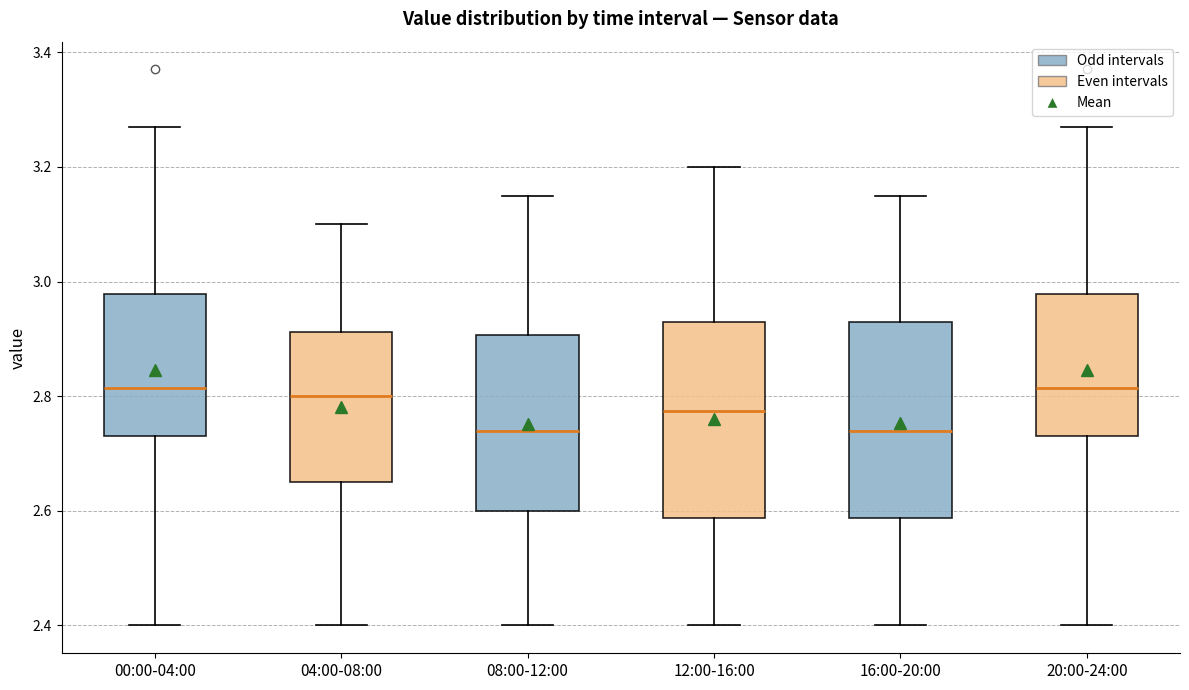

Reading left to right, read every box against the y-axis: the position of its median line, the range the box covers, and the ends of its whiskers. The values are not printed on the chart, so give them approximately, as read against the axis.

00:00-04:00: median 2.82, box 2.74 to 2.98, whiskers 2.40 to 3.28
04:00-08:00: median 2.80, box 2.66 to 2.92, whiskers 2.40 to 3.10
08:00-12:00: median 2.74, box 2.60 to 2.90, whiskers 2.40 to 3.16
12:00-16:00: median 2.78, box 2.58 to 2.94, whiskers 2.40 to 3.20
16:00-20:00: median 2.74, box 2.58 to 2.94, whiskers 2.40 to 3.16
20:00-24:00: median 2.82, box 2.74 to 2.98, whiskers 2.40 to 3.28